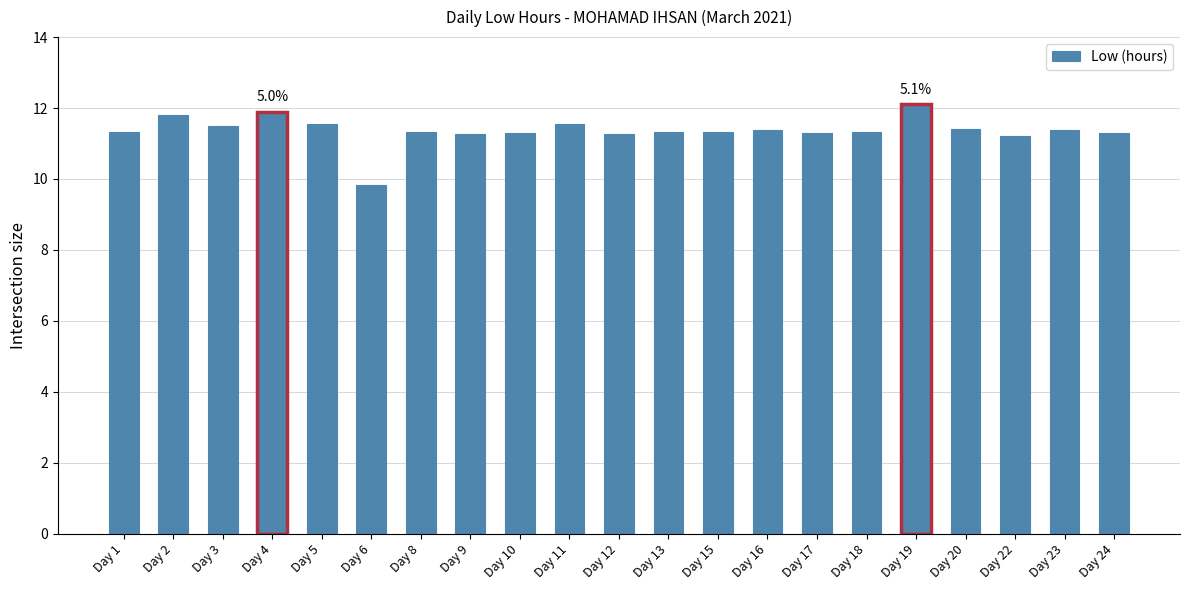

What is the sum of all values?

238.7